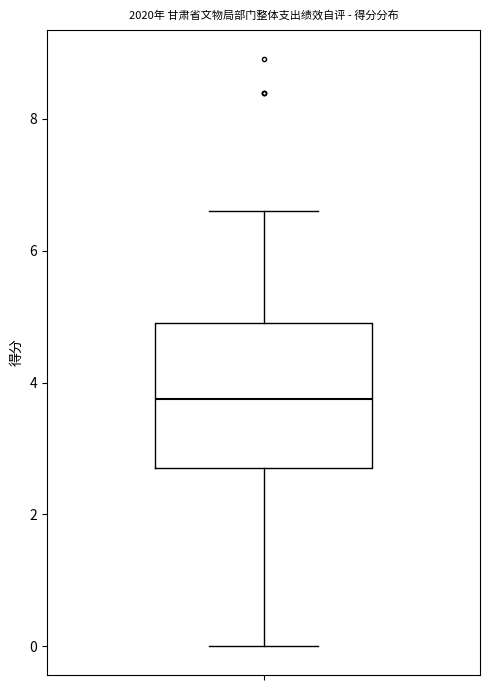

Transcribe this box plot: give where the median line is, the range the box spans, and where the two whiskers end, as read against the y-axis. The values are not printed on the chart, so give them approximately, as read against the axis.

median 3.8, box 2.8 to 5.0, whiskers 0.0 to 6.6